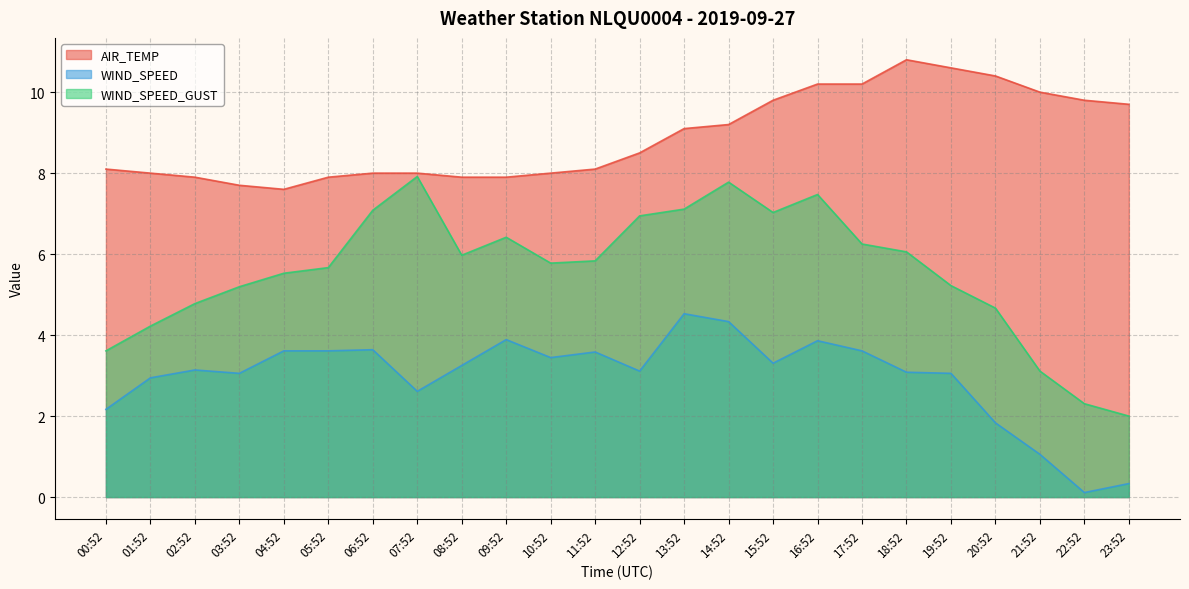

What is the difference between the second highest and minimum values in the WIND_SPEED_GUST series?

5.8